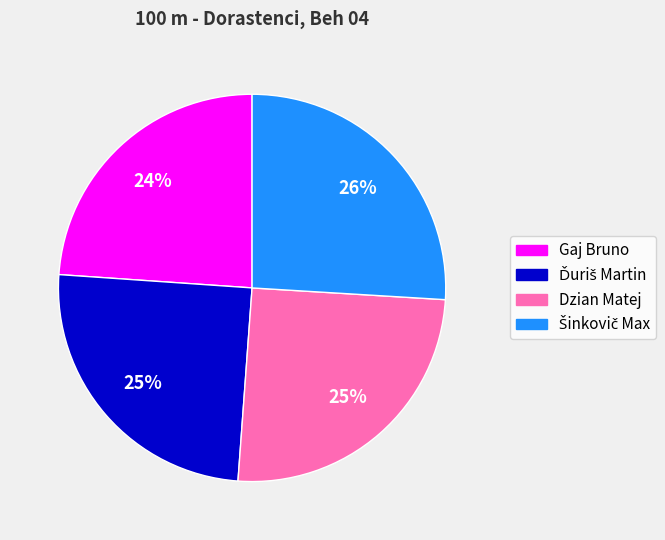

How many segments does this pie chart have?

4